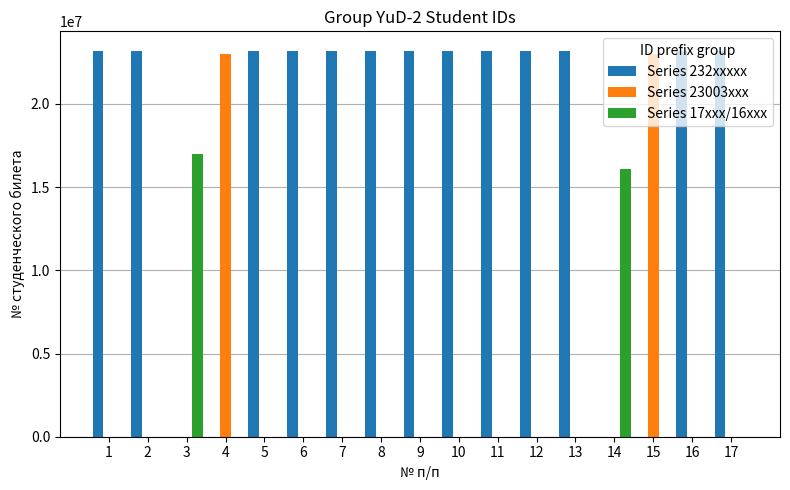

How many categories are shown in the chart?

17